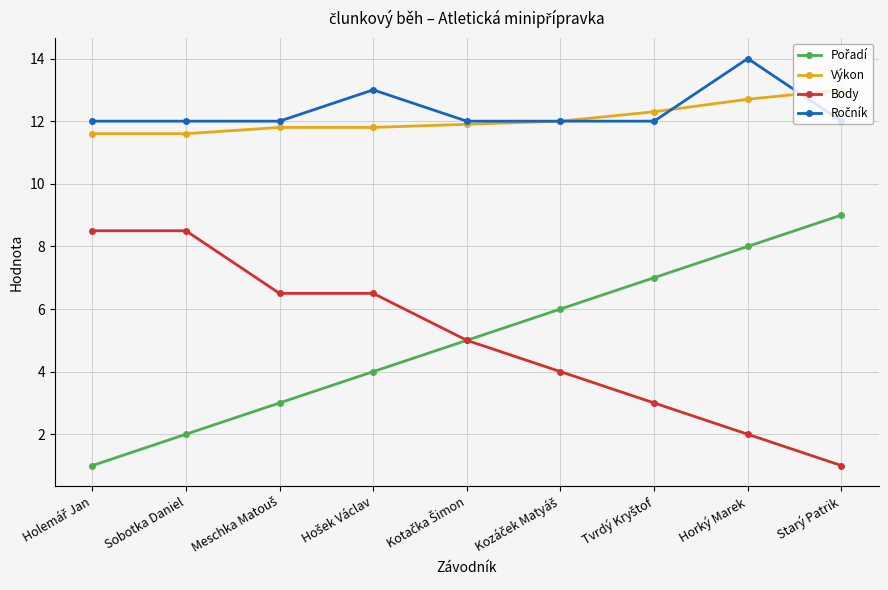

Read the Výkon value at Sobotka Daniel.

11.6